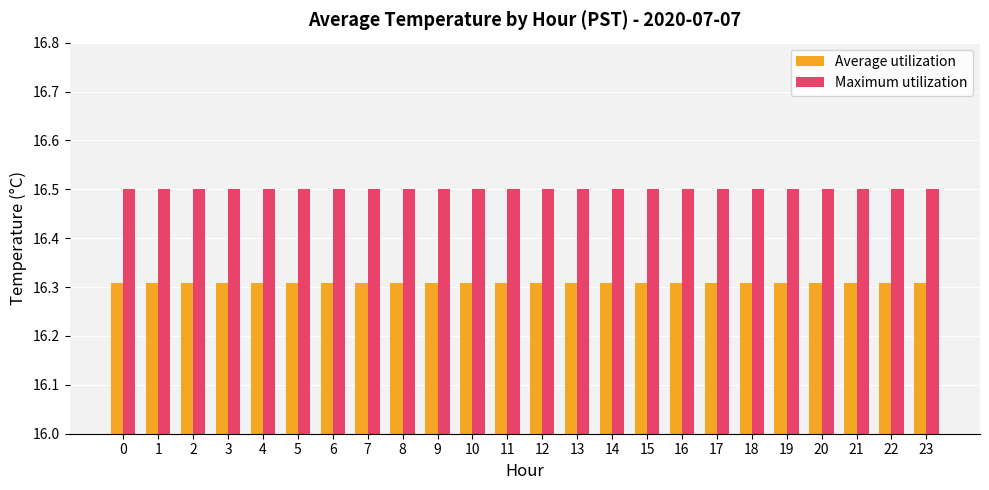

What is the lowest value of the Average utilization series?

16.3